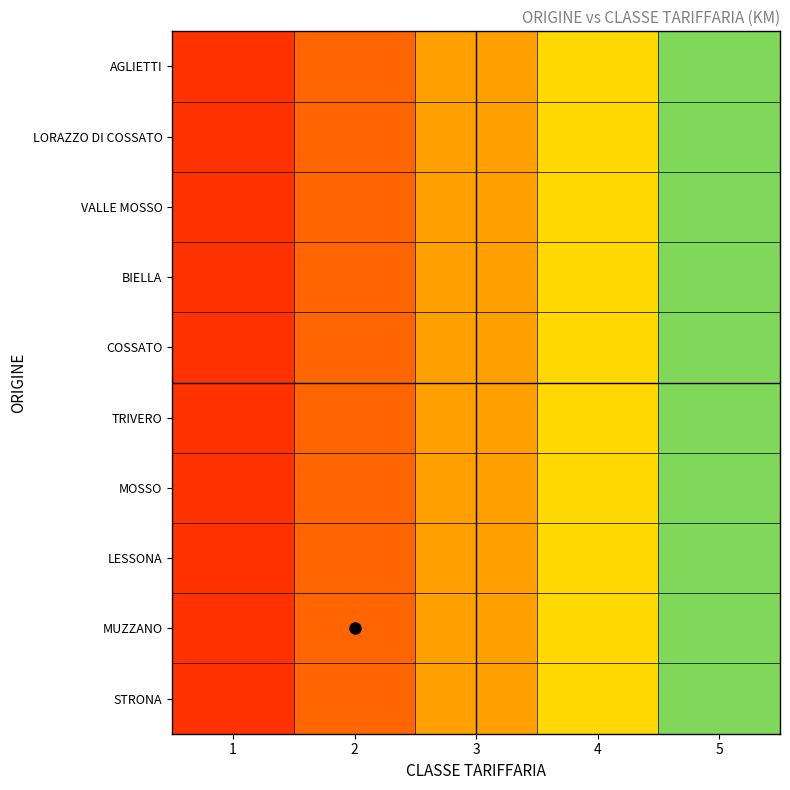

What is the smallest value displayed?

5